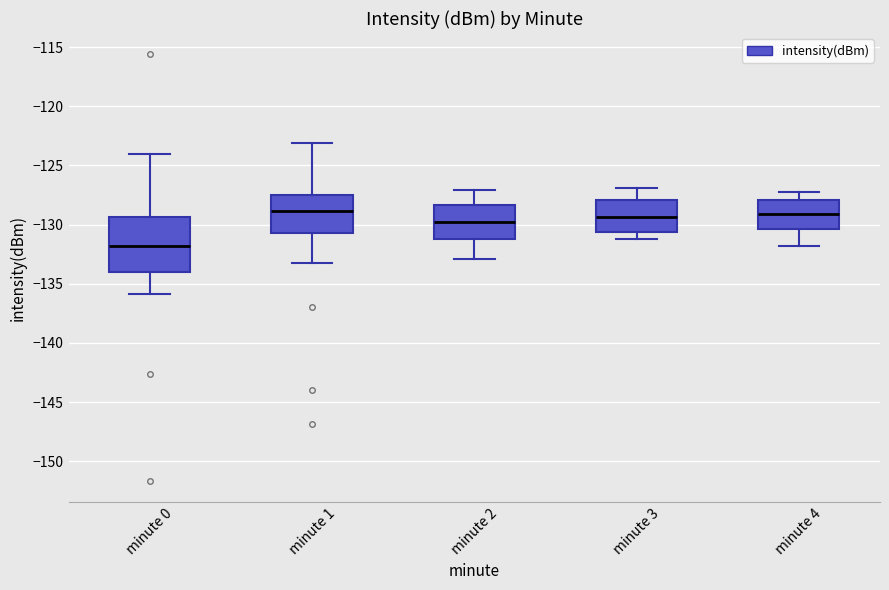

Where does the lower whisker of the box for minute 1 end on the y-axis? The values are not printed on the chart, so give them approximately, as read against the axis.

-133.0